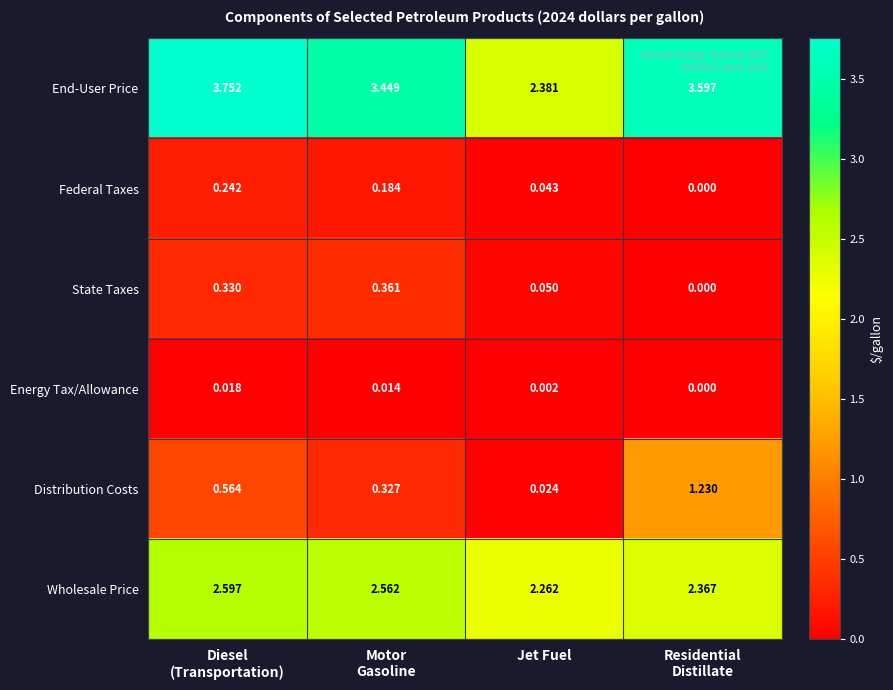

At which category is the sum across all series the highest?

Diesel
(Transportation)